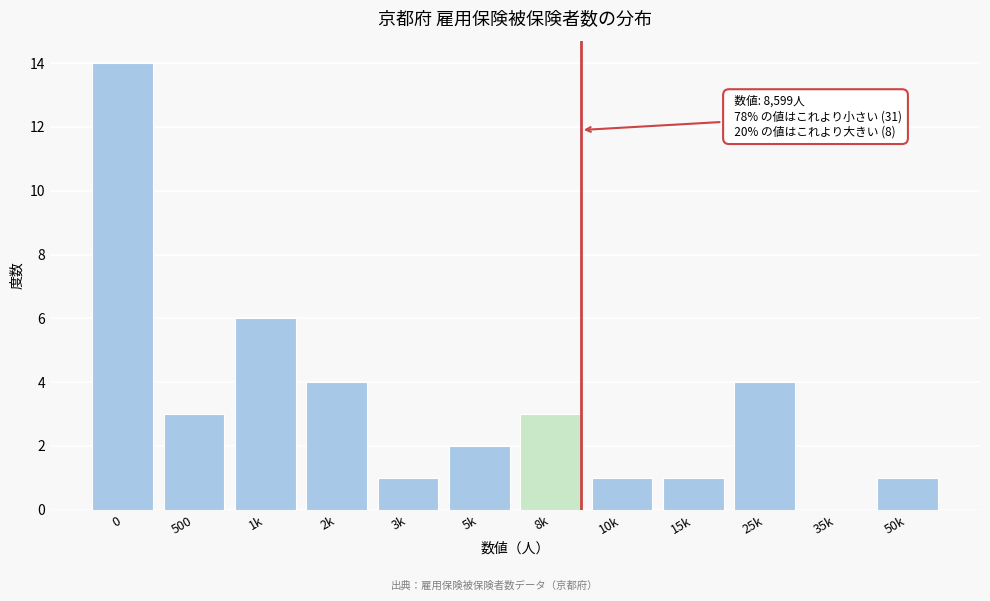

Reading left to right, extract all data points from this chart.

0=14	500=3	1k=6	2k=4	3k=1	5k=2	8k=3	10k=1	15k=1	25k=4	35k=0	50k=1